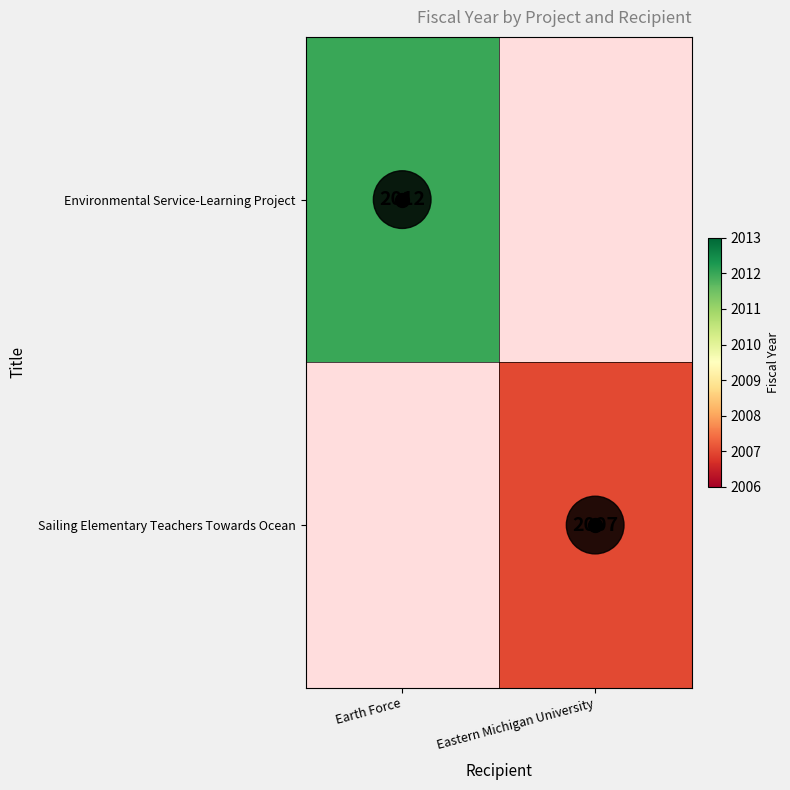

The value of Environmental Service-Learning Project at Earth Force is 2012.0. True or false?

True